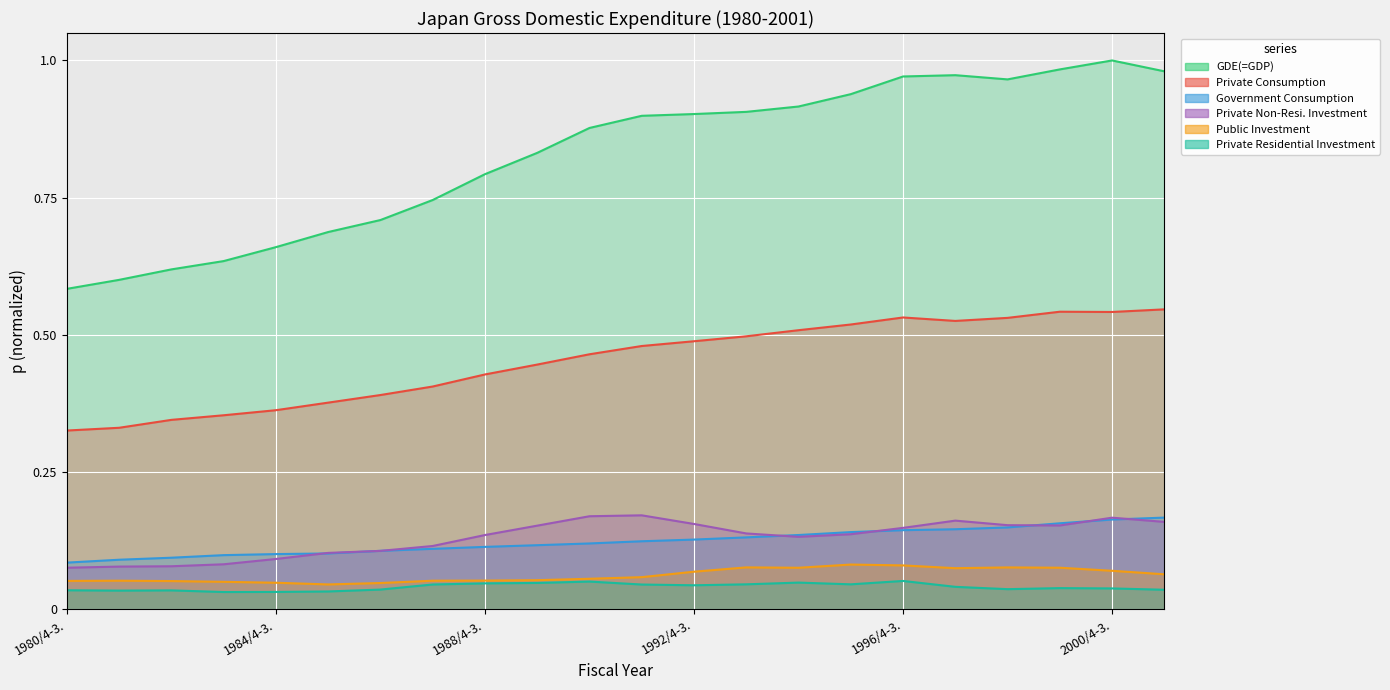

Count the Public Investment values in the range 0 to 1.

22